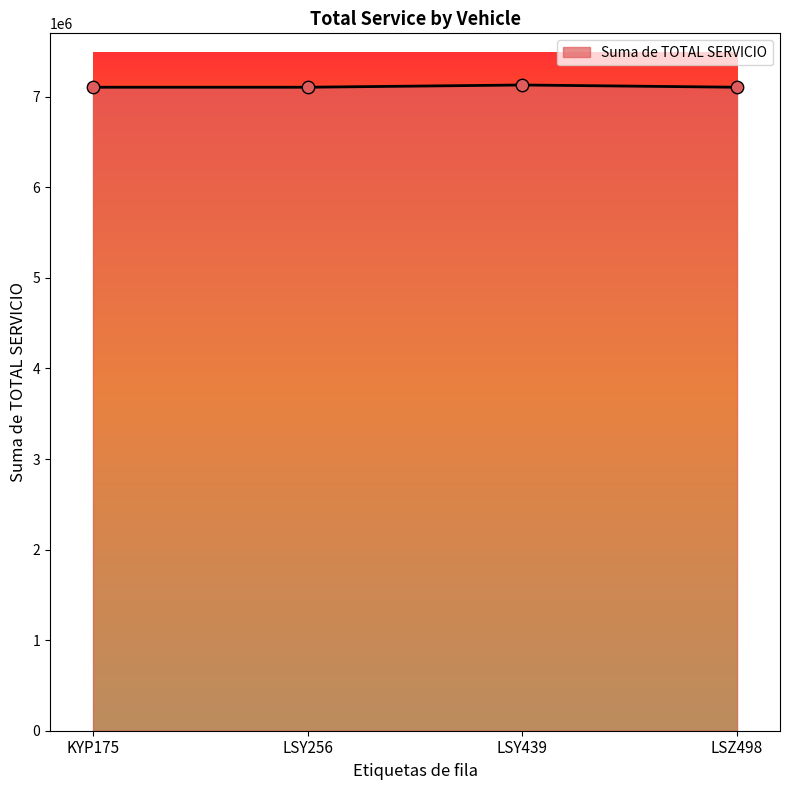

Approximately how many times larger is the value at LSY256 compared to LSZ498?

1.0